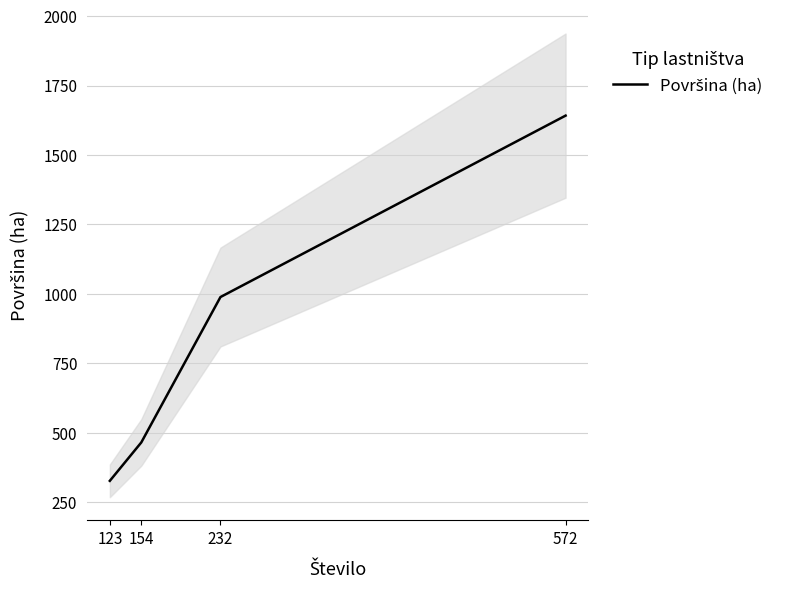

Does the chart have visible grid lines?

Yes